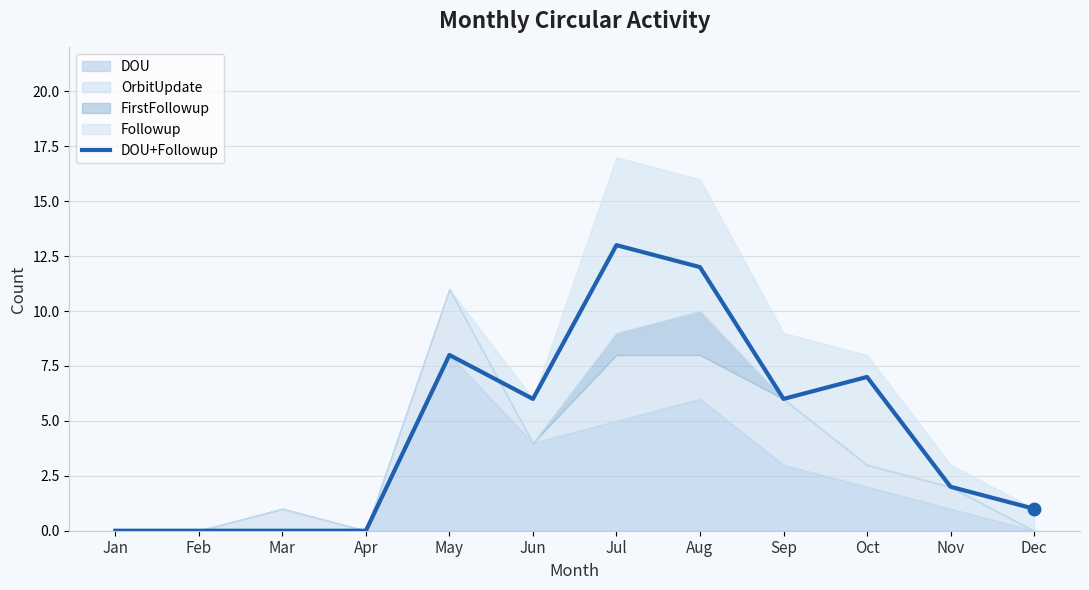

What is the ratio of the value at May to the value at Jul?

0.6